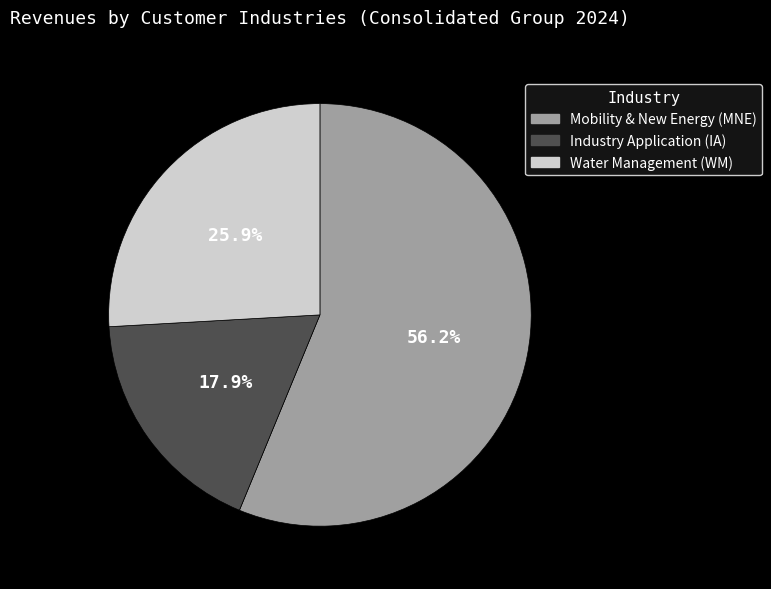

The Water Management (WM) slice represents 15% of the pie. True or false?

False